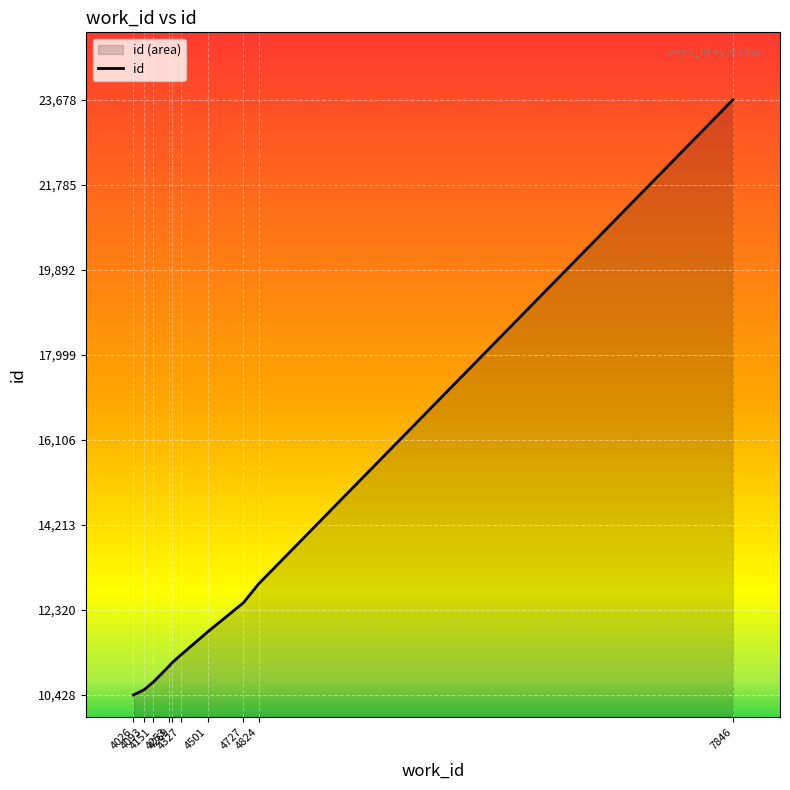

List the labels in order of value, largest first.

7846, 4824, 4727, 4501, 4327, 4269, 4253, 4151, 4093, 4026